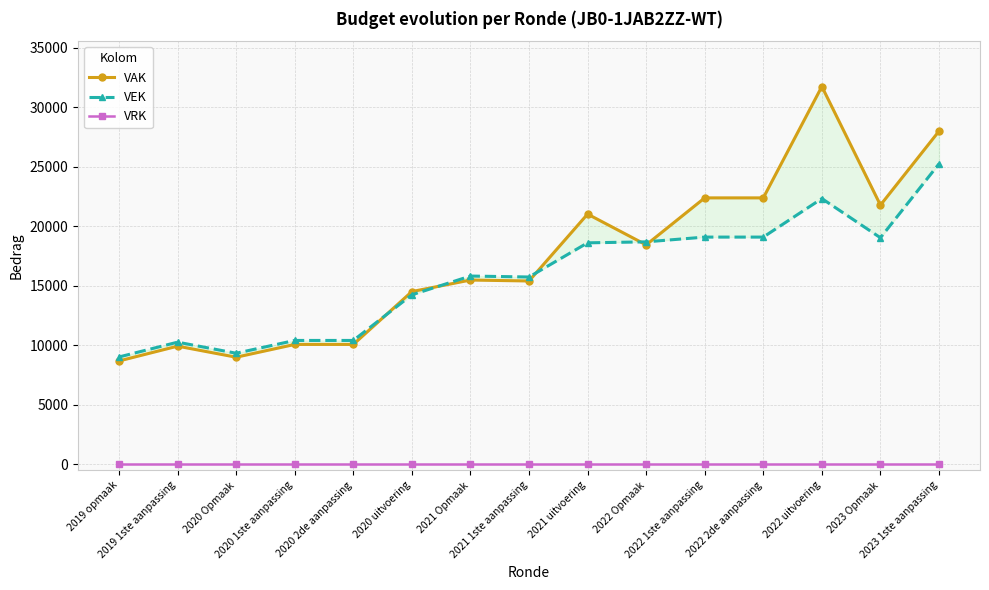

True or false: VEK and VRK cross at least once.

False